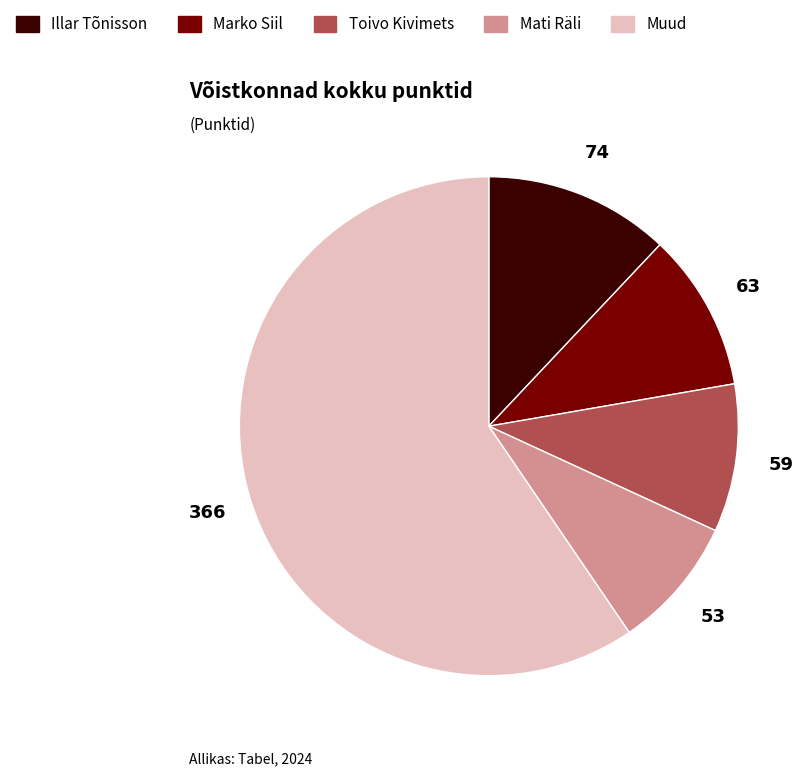

Does any single category account for the majority?

Yes